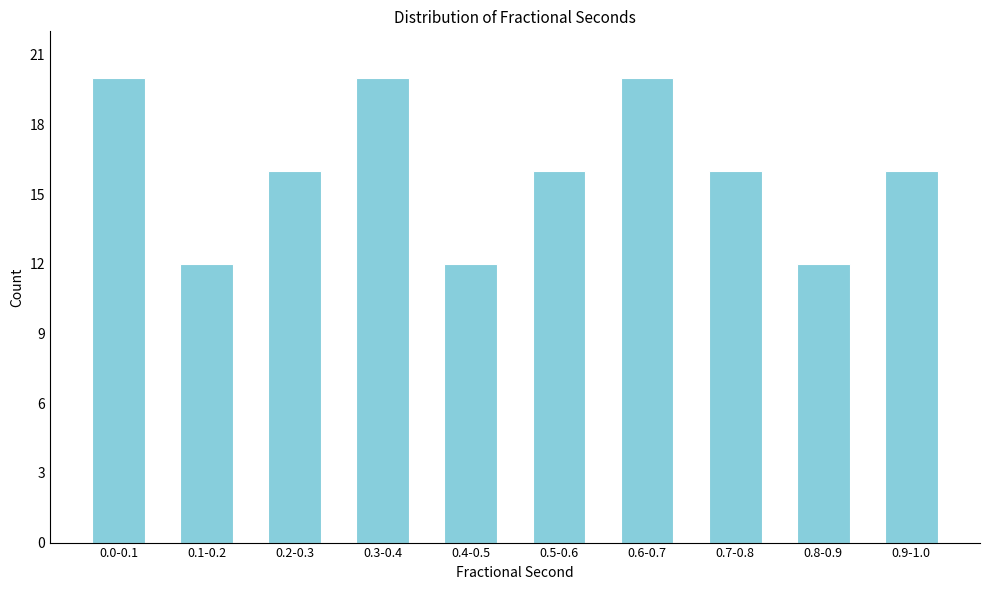

Reading left to right, extract all data points from this chart.

20	12	16	20	12	16	20	16	12	16